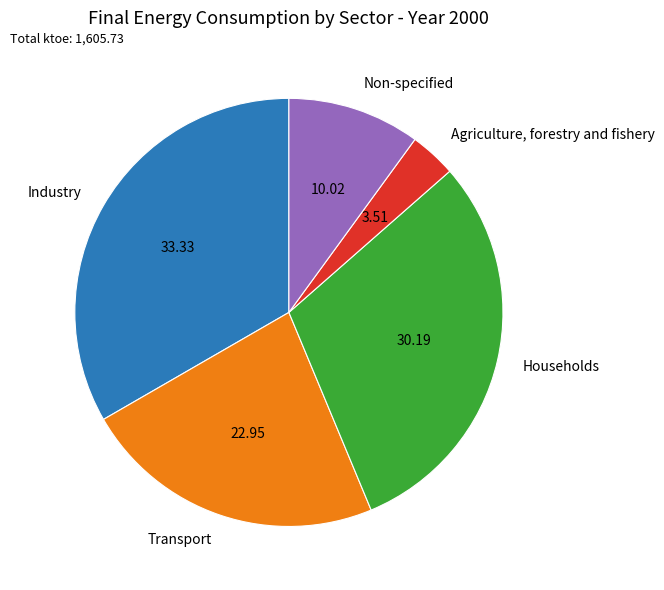

Is there a majority slice in this chart?

No